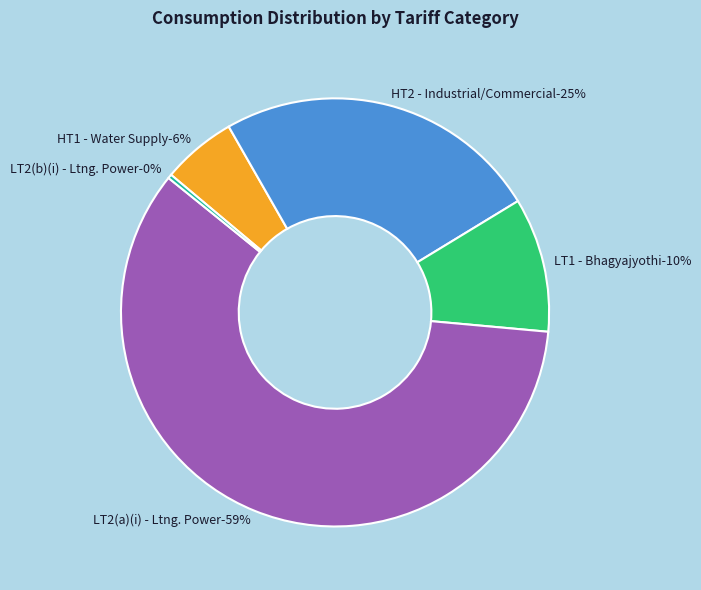

Approximately how many times larger is the value at LT1 - Bhagyajyothi compared to LT2(a)(i) - Ltng. & Motive Power?

0.2